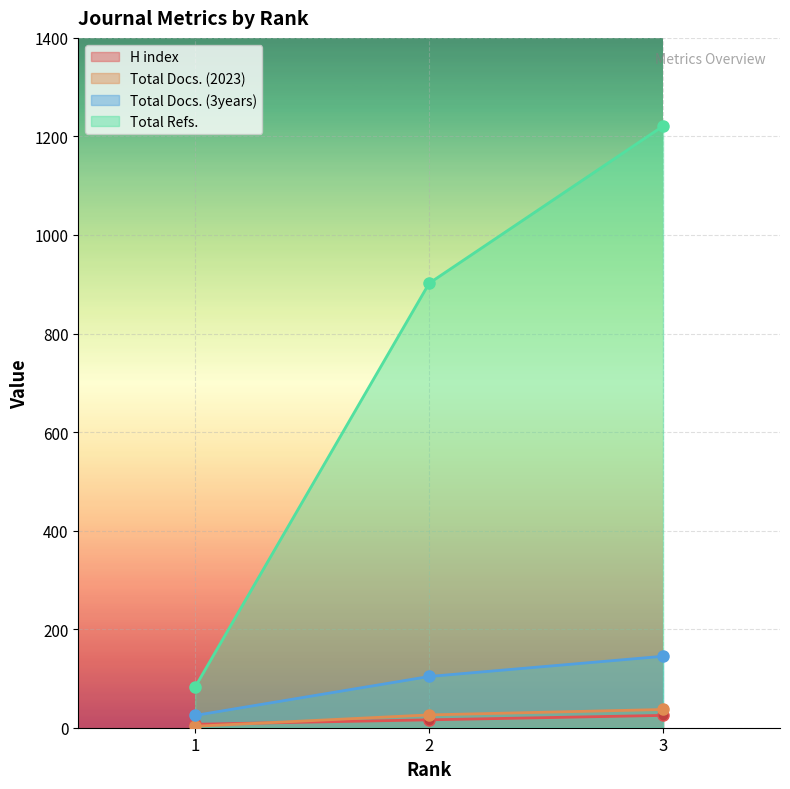

What is the value of the Total Refs. point at the 1st from the left?

83